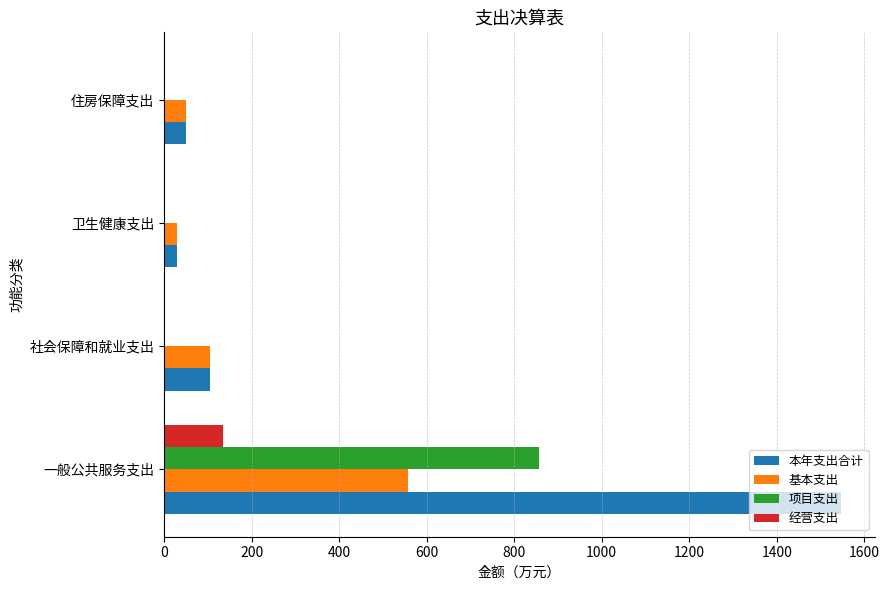

At which category is the sum across all series the highest?

一般公共服务支出